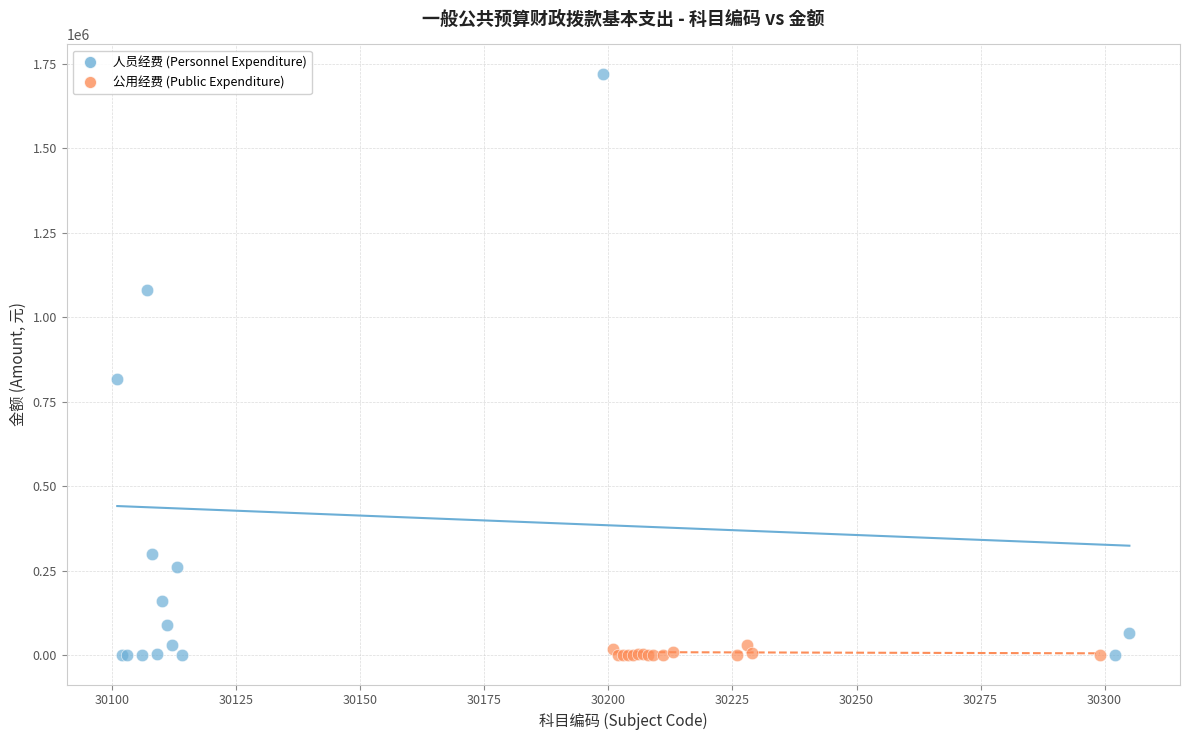

Which series has the largest Y range (max minus min)?

人员经费 (Personnel Expenditure)